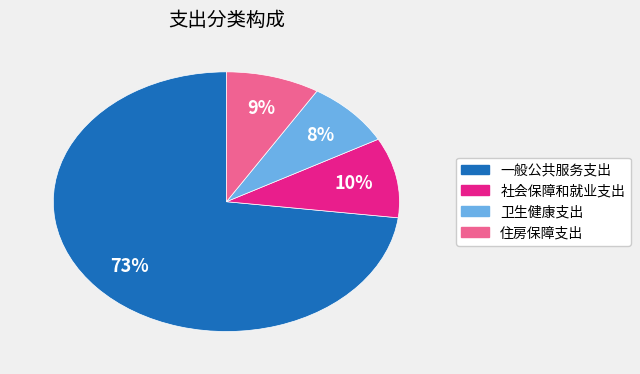

Do 社会保障和就业支出 and 住房保障支出 together represent more than half of the pie?

No